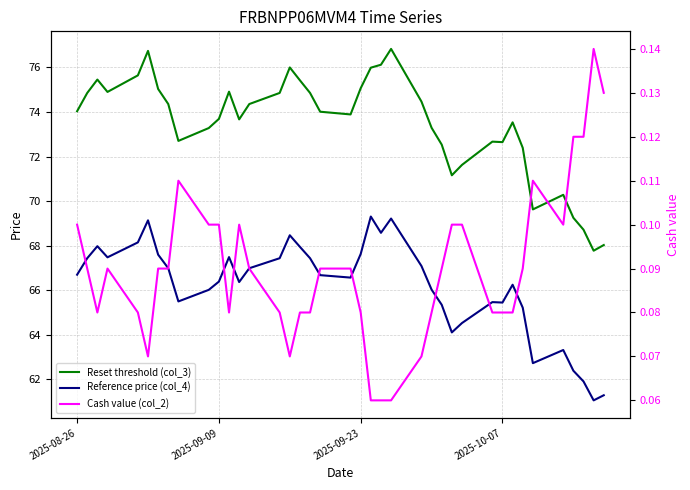

What is the average value of the Reset threshold (col_3) series?

73.5